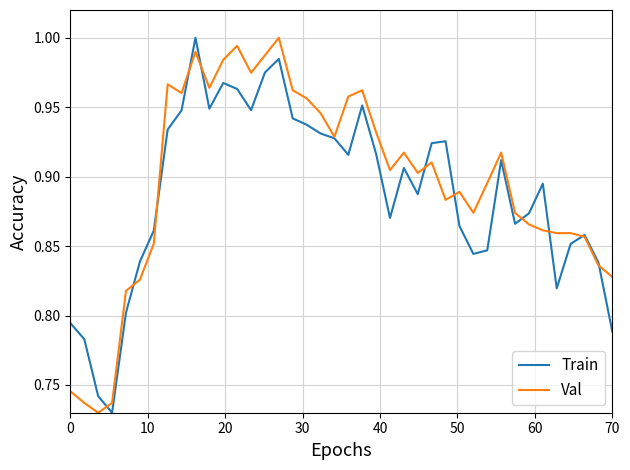

How many lines are shown in the chart?

2